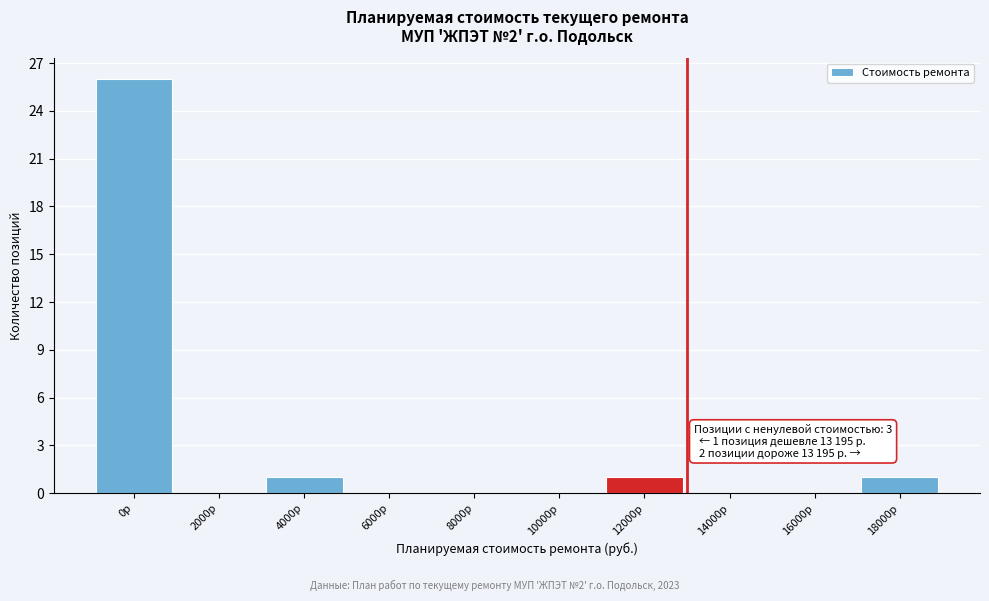

Reading right to left, extract all data points from this chart.

18000р=1	16000р=0	14000р=0	12000р=1	10000р=0	8000р=0	6000р=0	4000р=1	2000р=0	0р=26